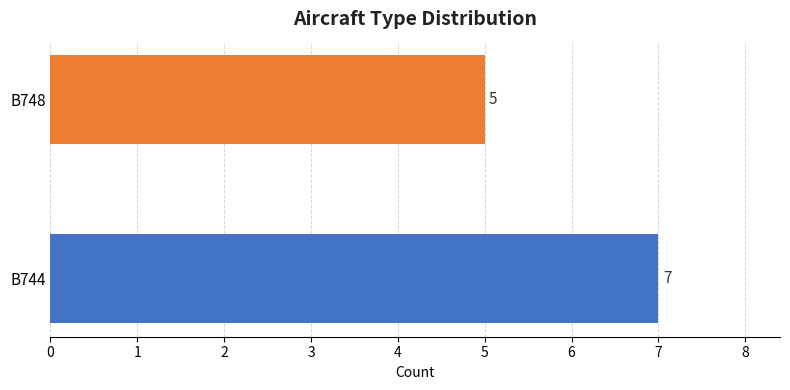

Reading bottom to top, transcribe all the data shown in this chart.

7	5